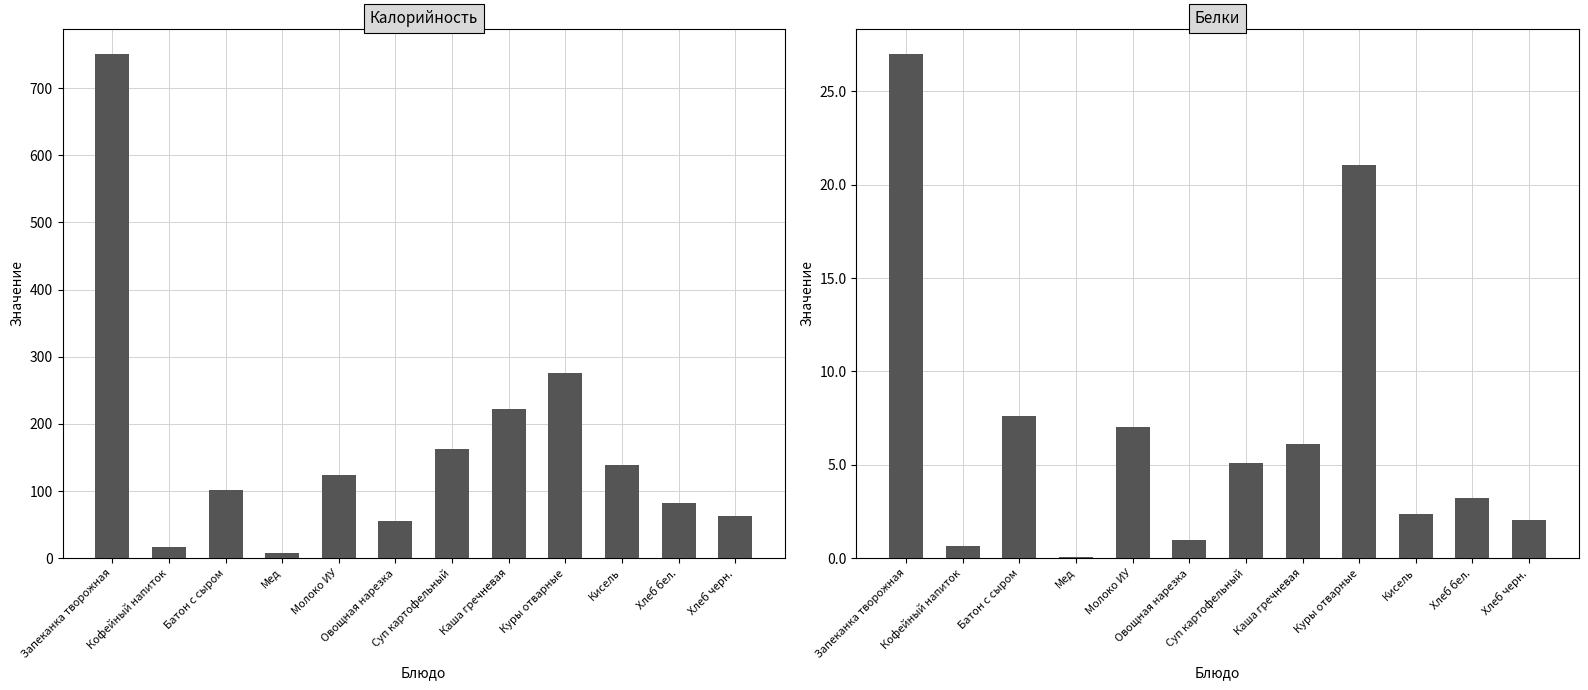

True or false: Калорийность has a value of 95.4 at Куры отварные.

False